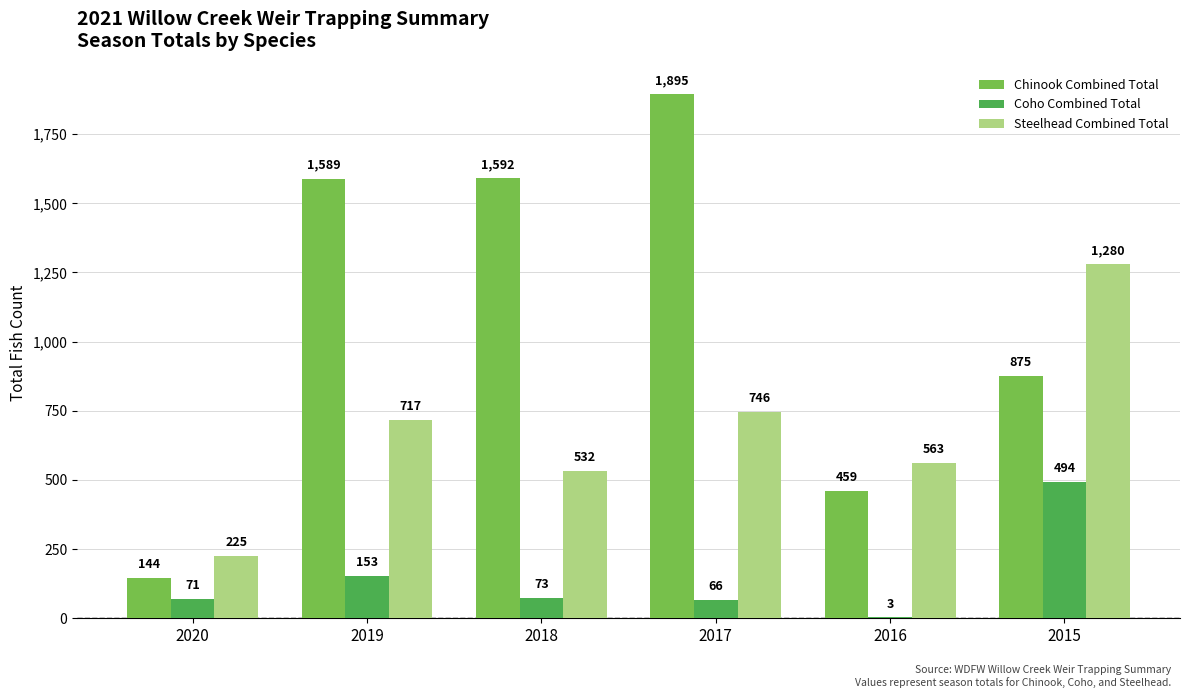

The value of Chinook Combined Total at 2019 is 1040. True or false?

False